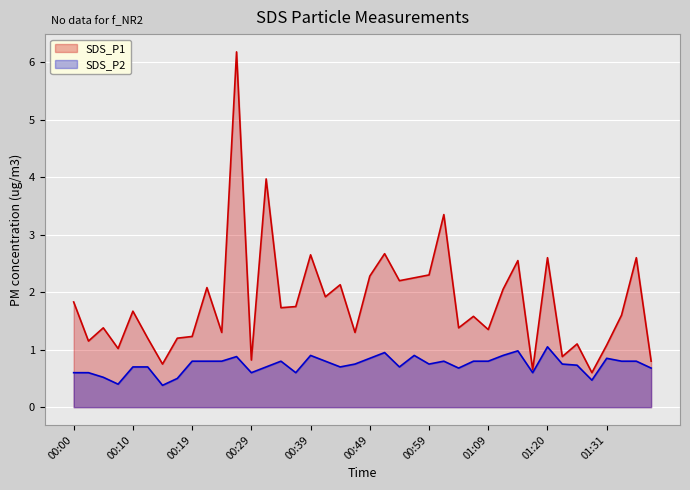

What is the value of the SDS_P1 point at the 24th from the left?

2.2